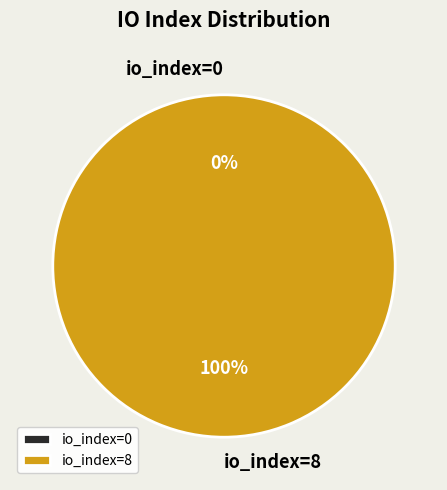

Does io_index=8 represent more than half of the total?

Yes